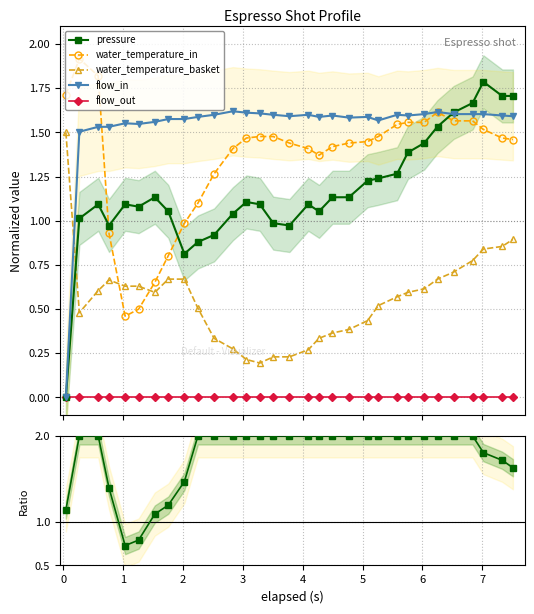

True or false: flow_out and water_temperature_in cross at least once.

False